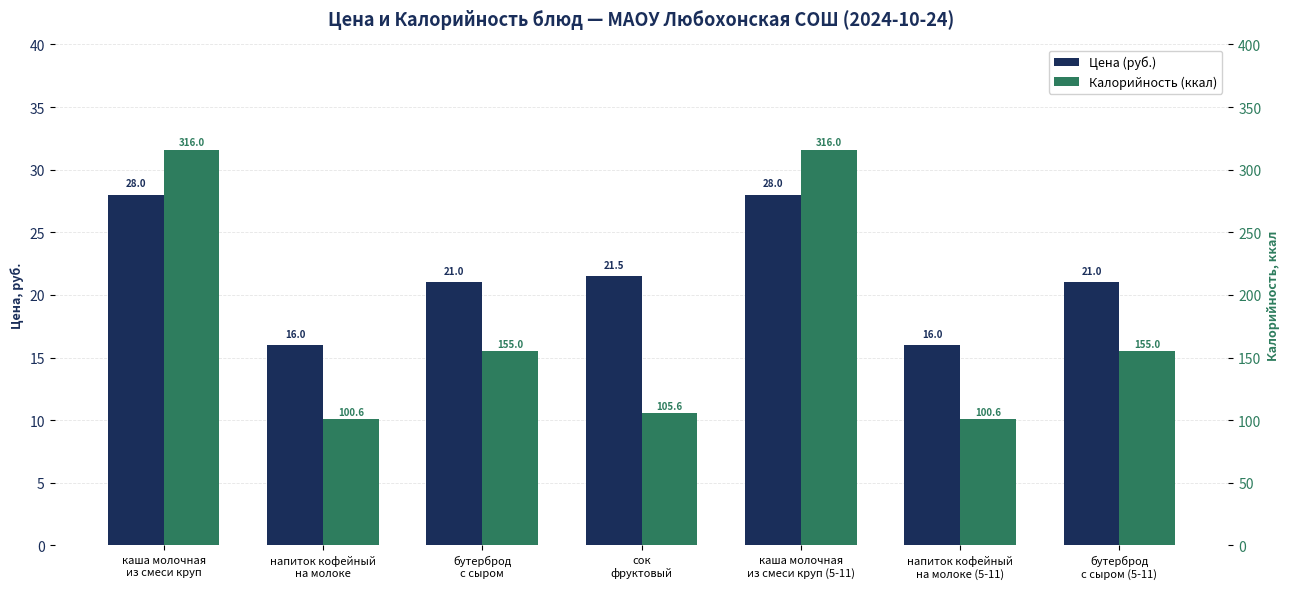

The Калорийность (ккал) series shows 249.5 at бутерброд
с сыром. True or false?

False